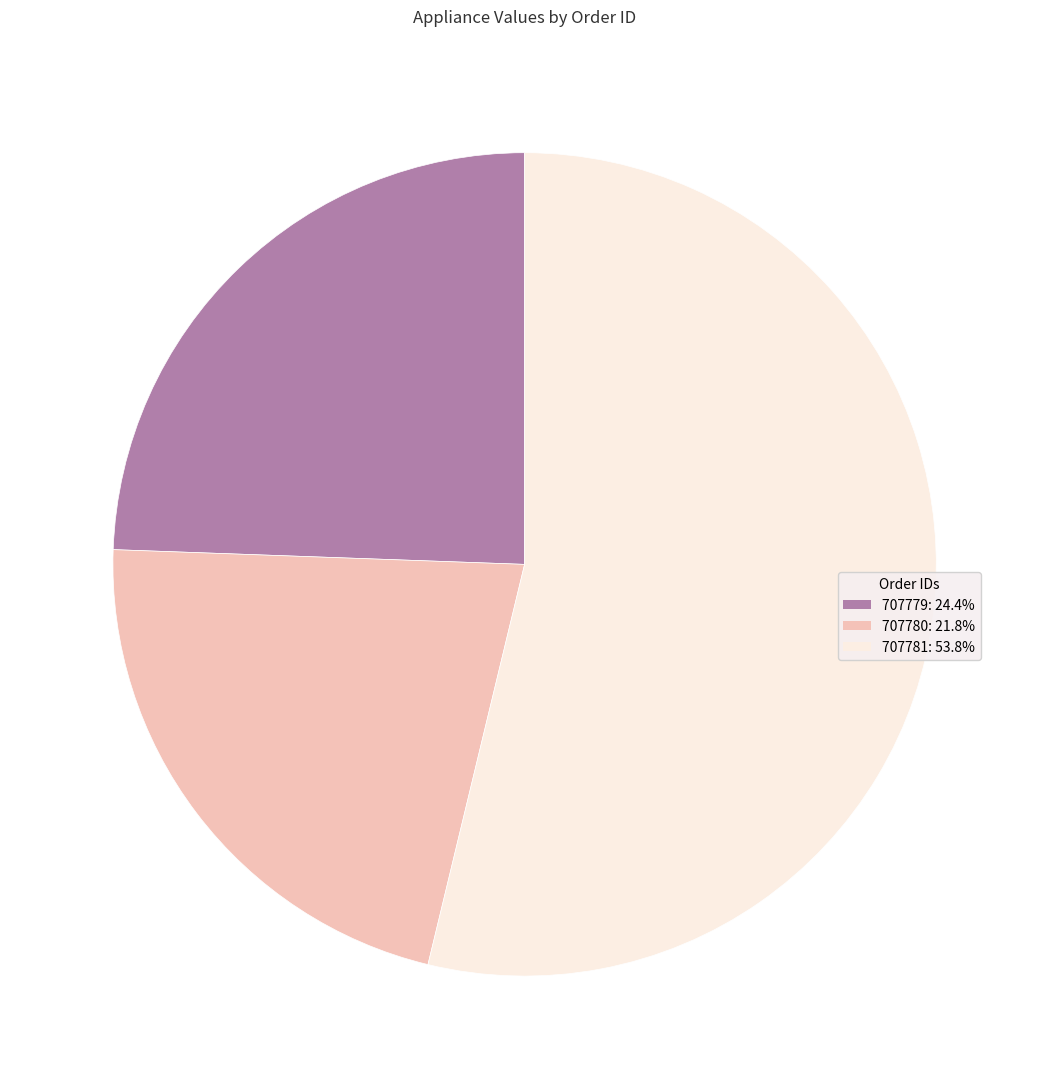

What is the ratio of the value at 707780: 21.8% to the value at 707779: 24.4%?

0.9